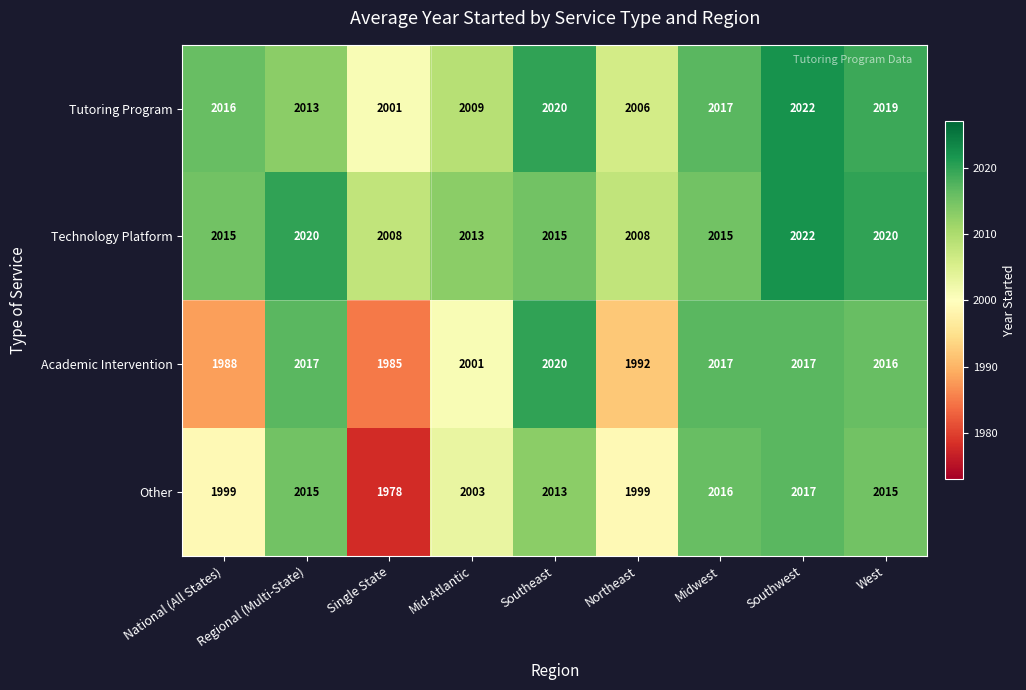

Rank the categories by Tutoring Program value from highest to lowest.

Southwest, Southeast, West, Midwest, National (All States), Regional (Multi-State), Mid-Atlantic, Northeast, Single State